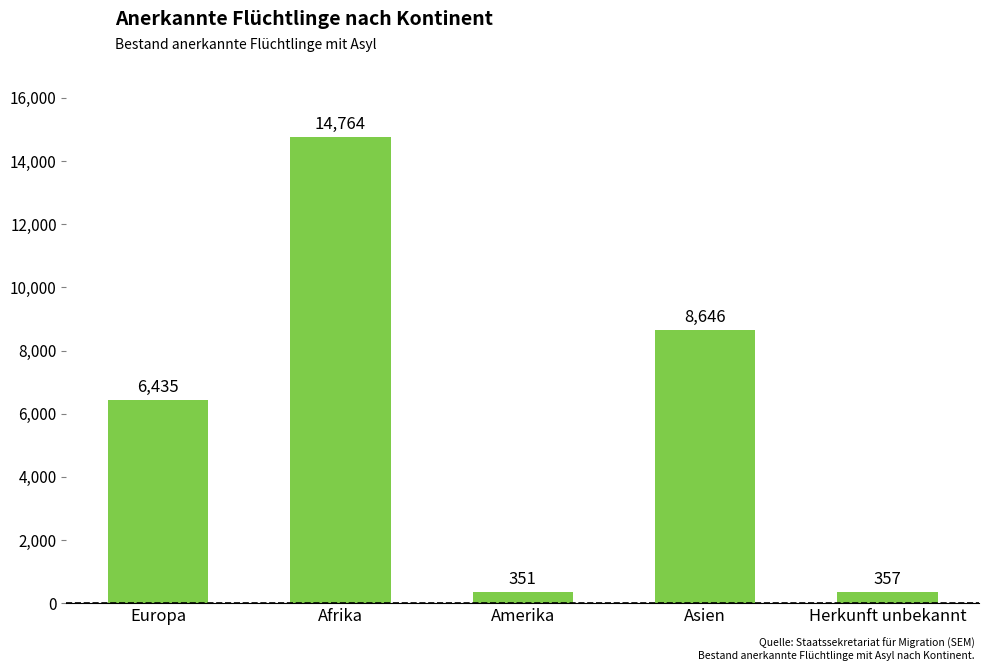

Is it true that the value at Asien is 8646?

True